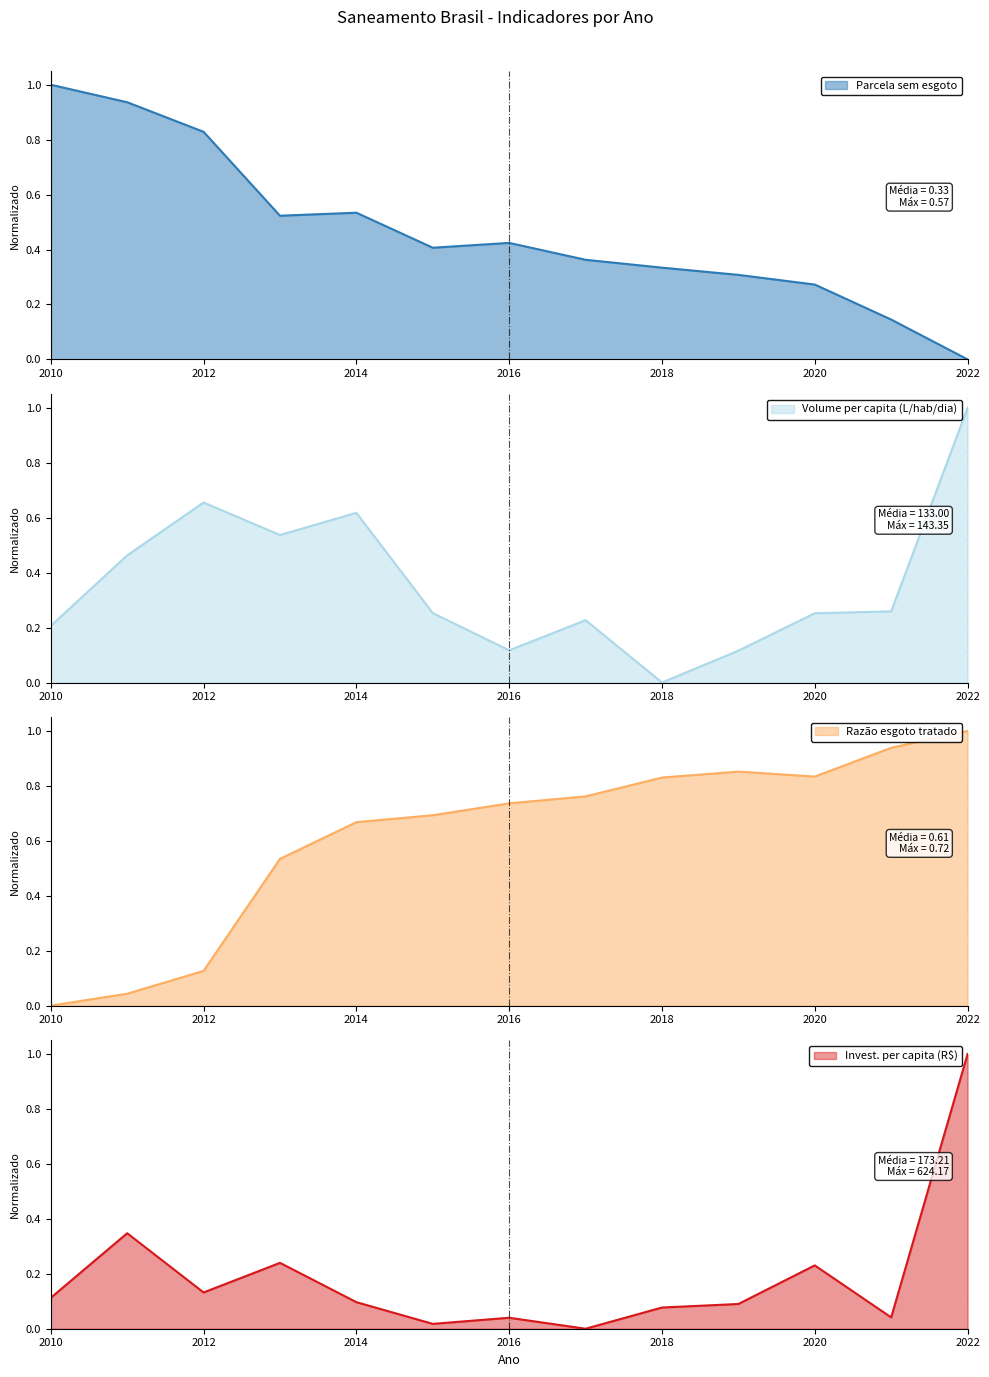

How many lines are shown in the chart?

4